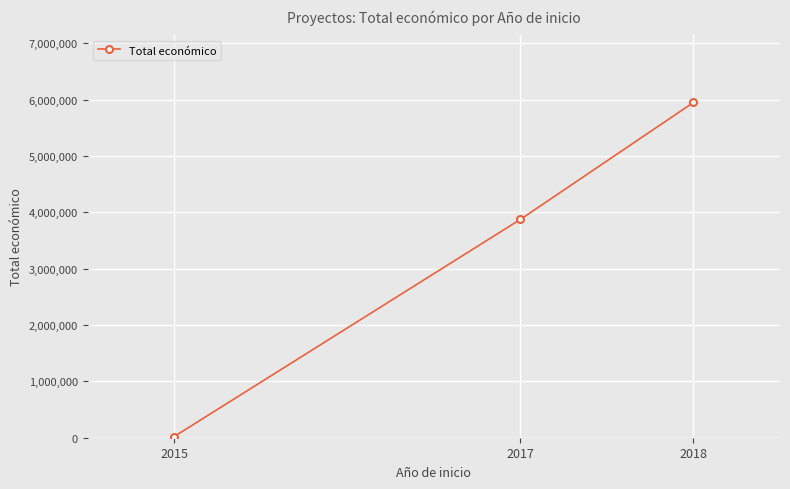

Reading left to right, what are all the values shown in this chart?

19950	3875118	5951985